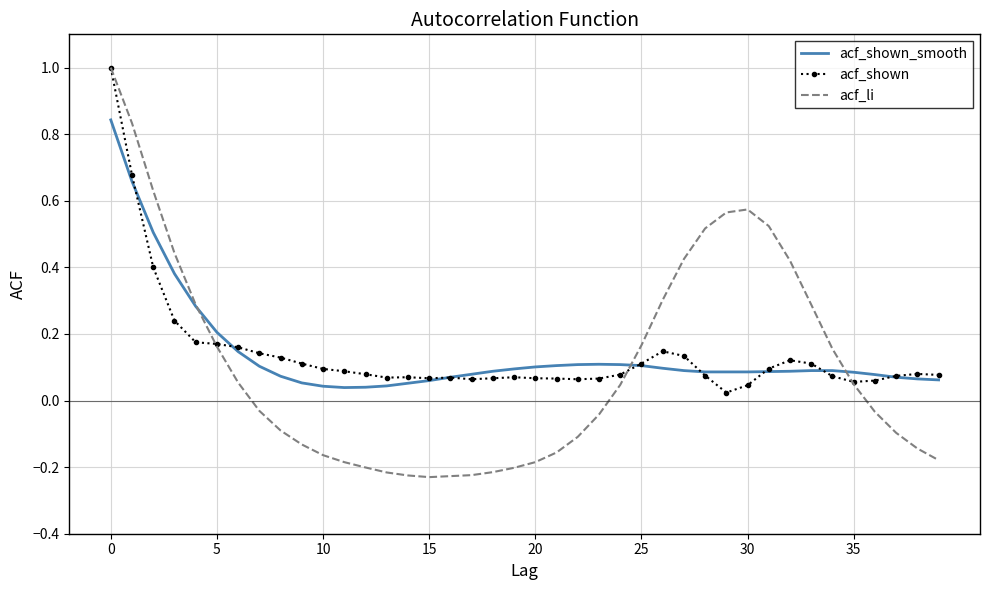

Which series has the widest spread of values?

acf_li